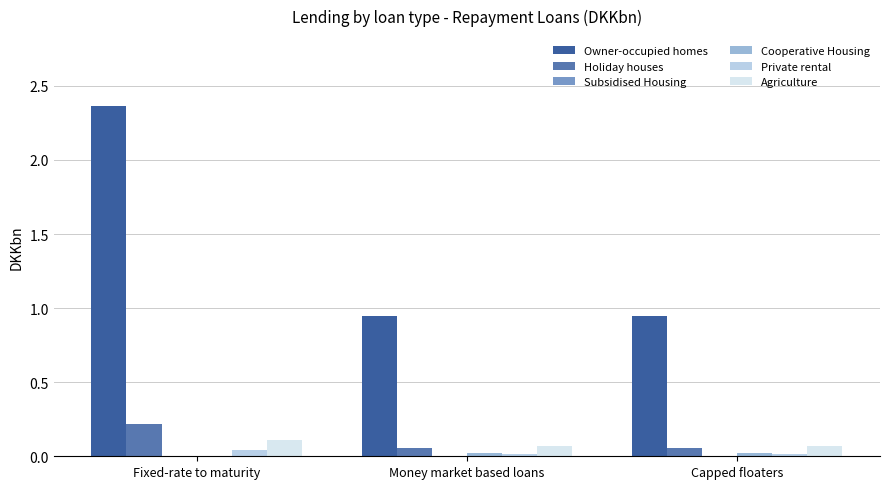

At which category is the sum across all series the highest?

Fixed-rate to maturity